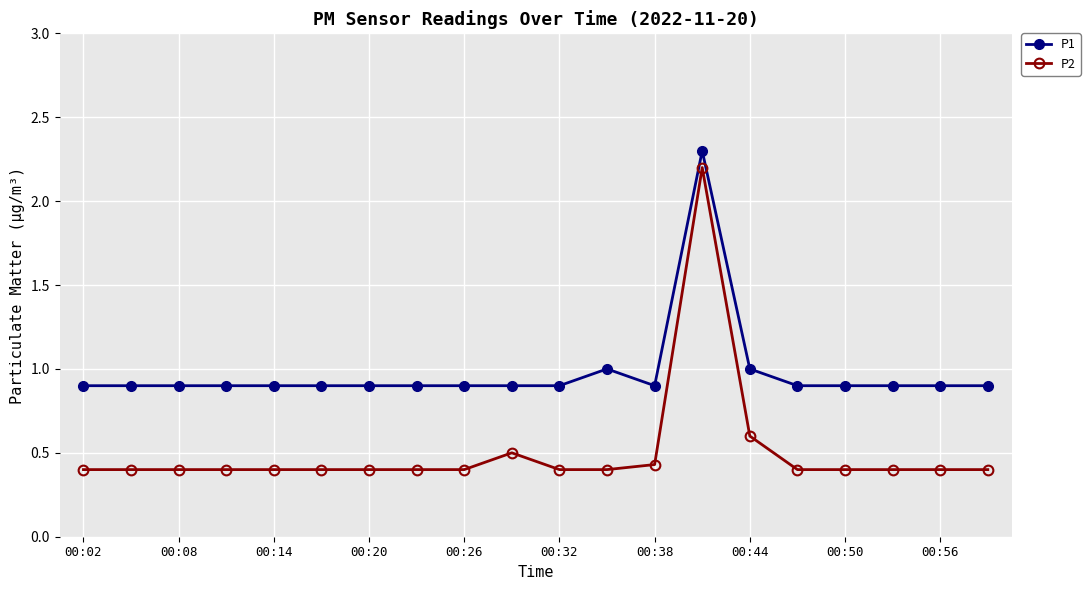

What is the smallest value displayed?

0.4